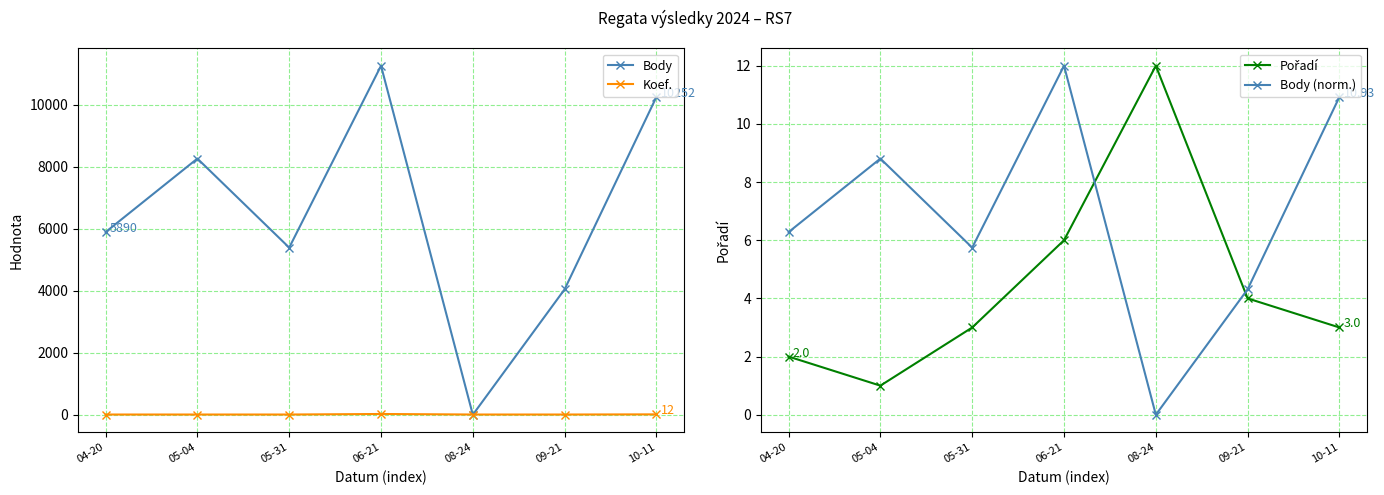

What position from the left is 05-04?

2